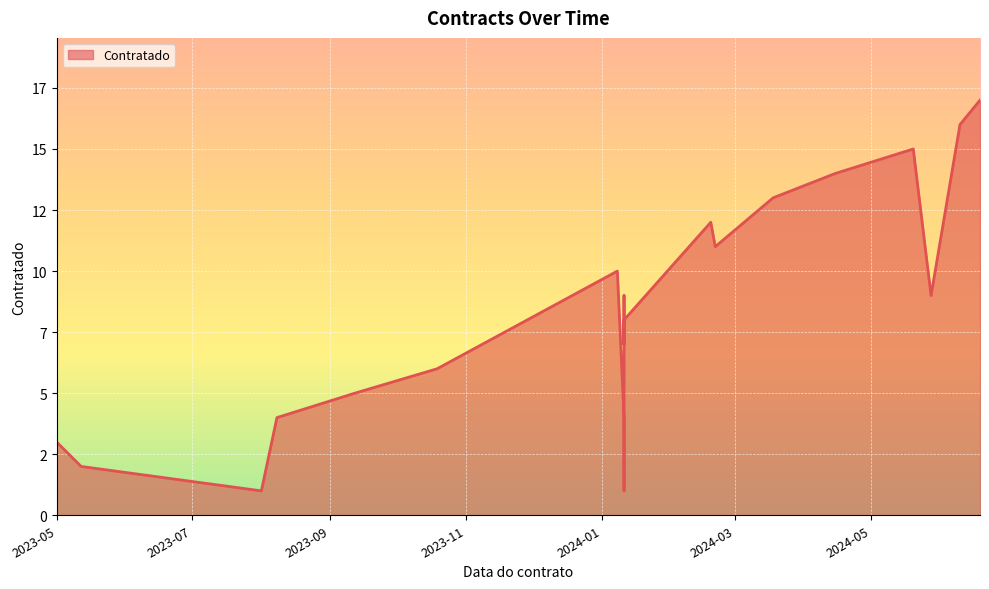

Rank the categories by value from lowest to highest.

2024-01-11, 2023-08-01, 2023-05-12, 2023-05-01, 2024-01-11, 2023-08-08, 2023-09-12, 2023-10-19, 2024-01-11, 2024-01-11, 2024-05-28, 2024-01-11, 2024-01-08, 2024-02-21, 2024-02-19, 2024-03-18, 2024-04-15, 2024-05-20, 2024-06-10, 2024-06-19